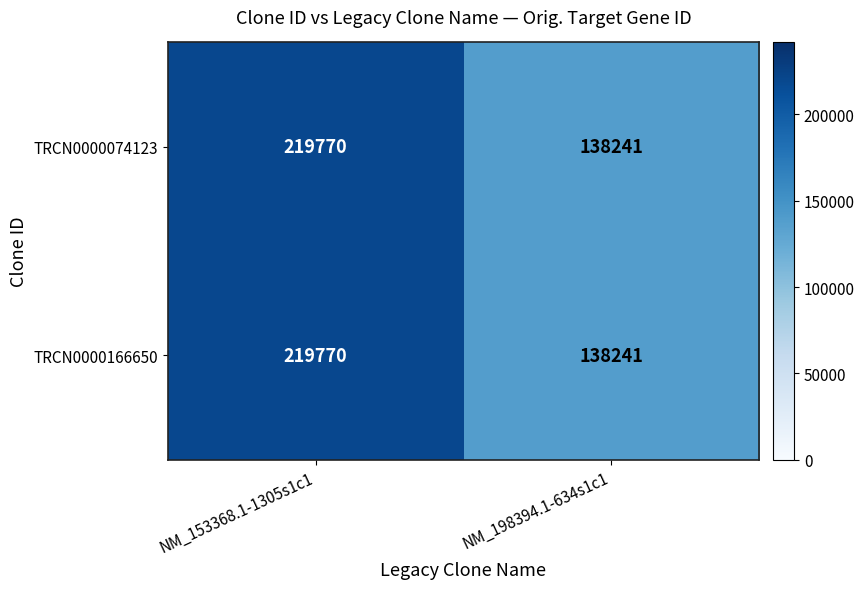

List the labels in order of TRCN0000166650 value, largest first.

NM_153368.1-1305s1c1, NM_198394.1-634s1c1